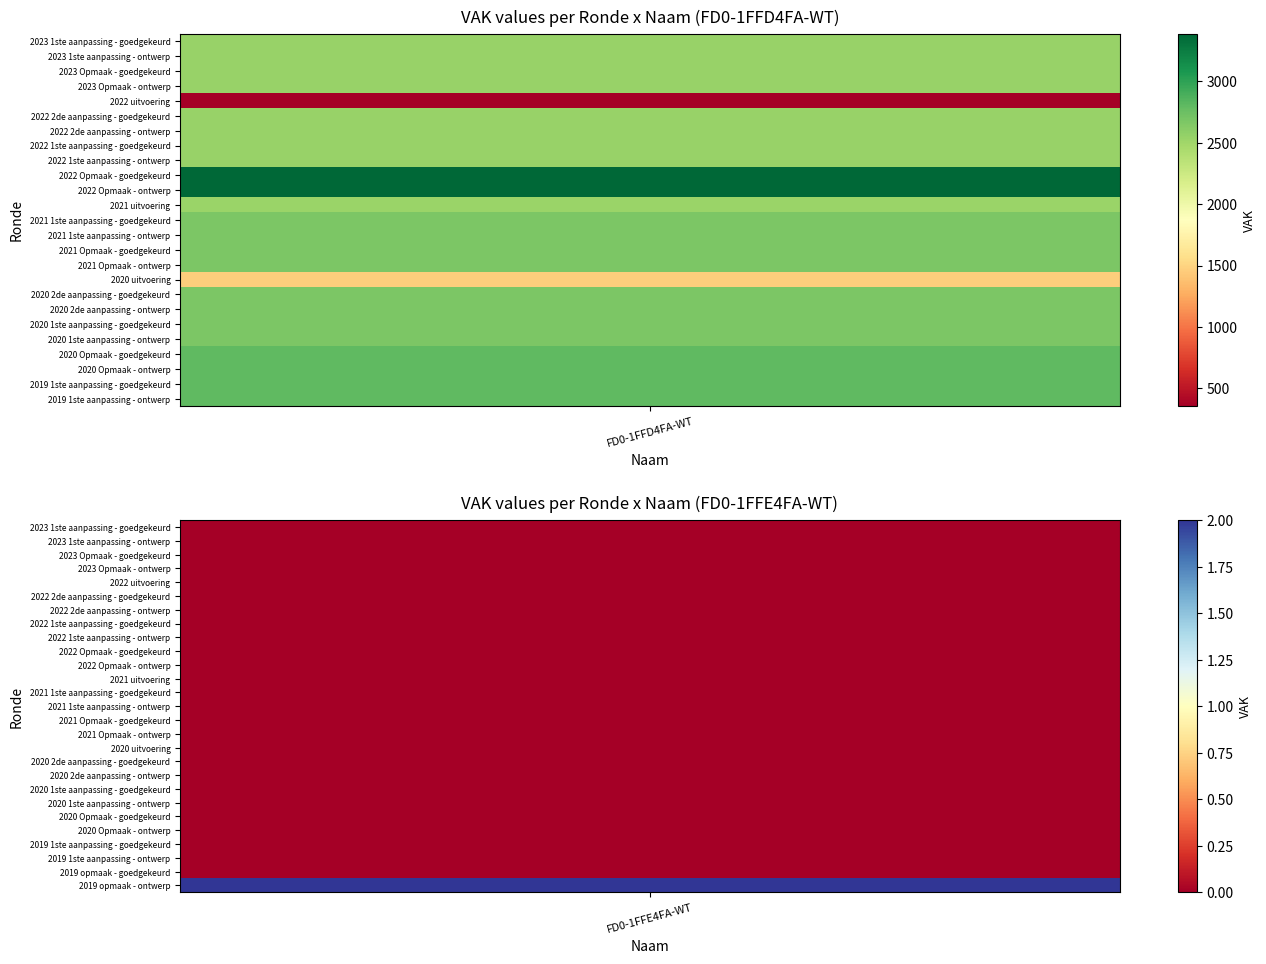

Read the FD0-1FFD4FA-WT value at 2022 Opmaak - ontwerp.

3384